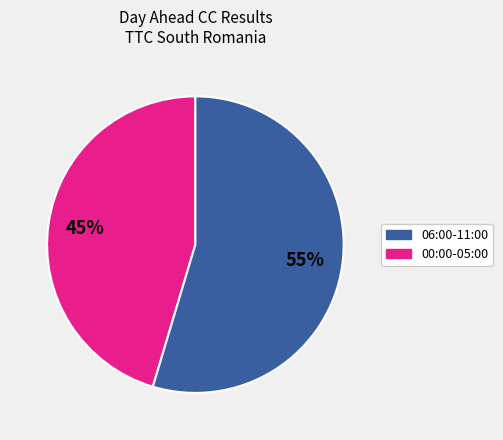

To the nearest percent, what is the average slice percentage?

50%